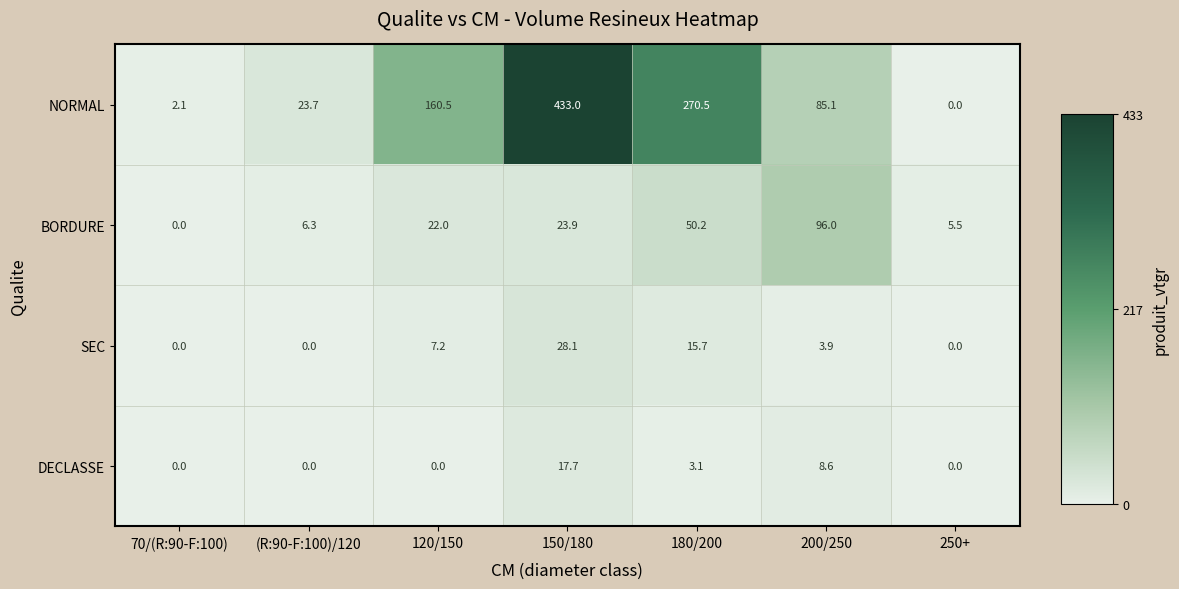

Reading left to right, extract all data points from this chart.

NORMAL: 2.1	23.7	160.5	433.0	270.5	85.1	0.0
BORDURE: 0.0	6.3	22.0	23.9	50.2	96.0	5.5
SEC: 0.0	0.0	7.2	28.1	15.7	3.9	0.0
DECLASSE: 0.0	0.0	0.0	17.7	3.1	8.6	0.0